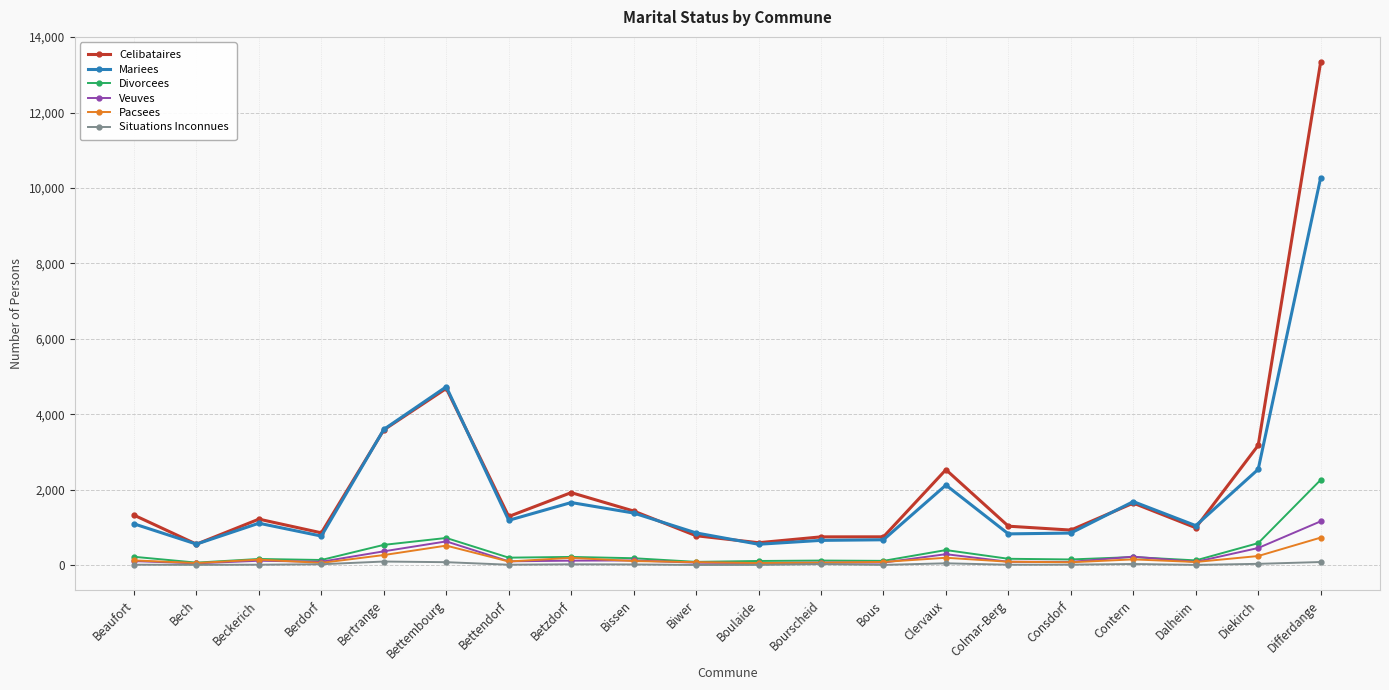

What is the total value across all series at Bettembourg?

11374